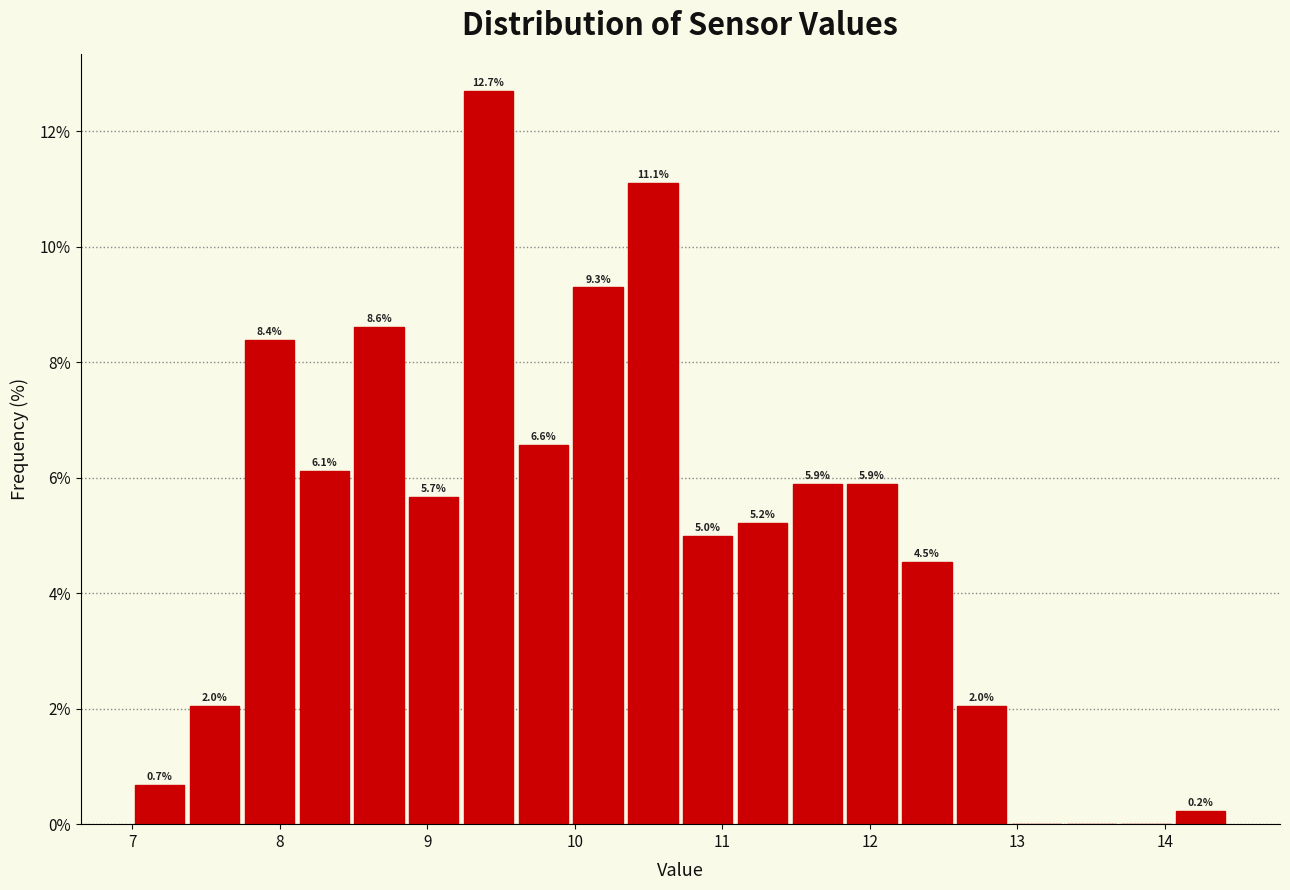

Read against the x-axis, roughly where is the centre of the tallest bar?

9.4